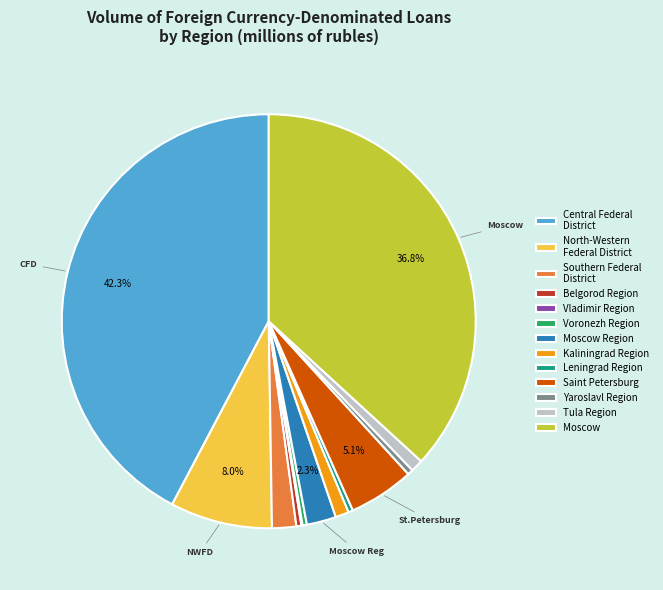

Which category has the biggest portion of the pie?

Central Federal District